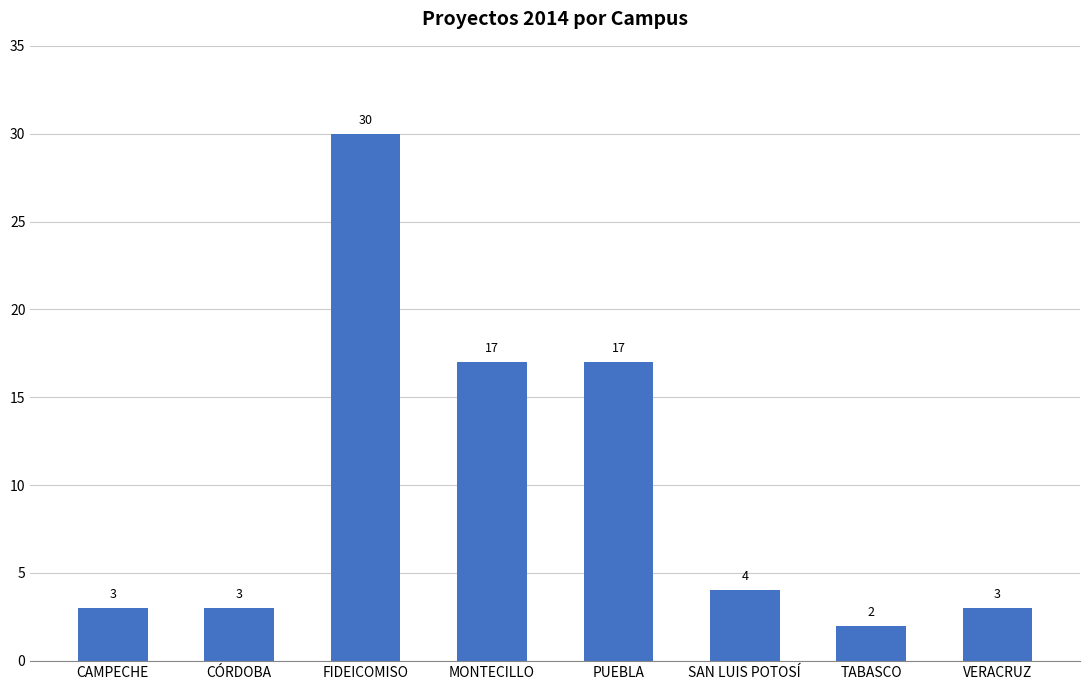

Approximately how many times larger is the value at CÓRDOBA compared to VERACRUZ?

1.0